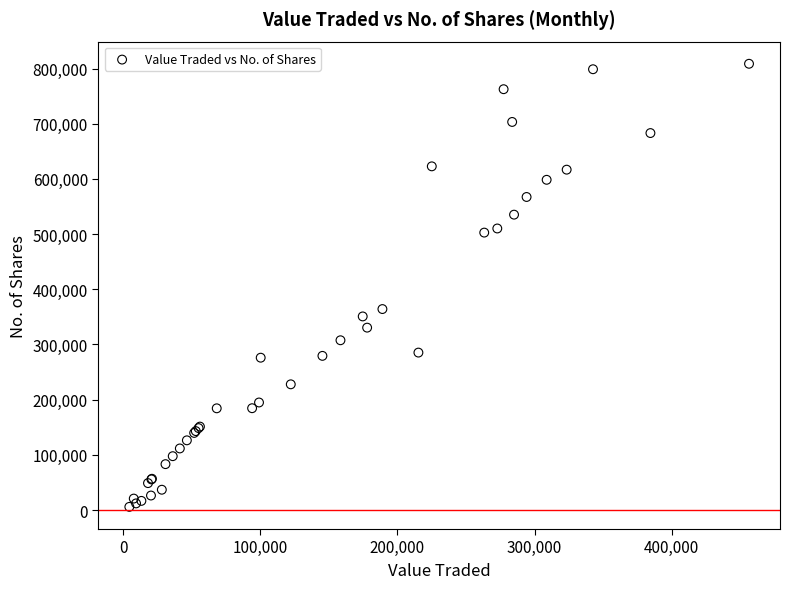

What Y value in the scatter plot is closest to 407198?

364185